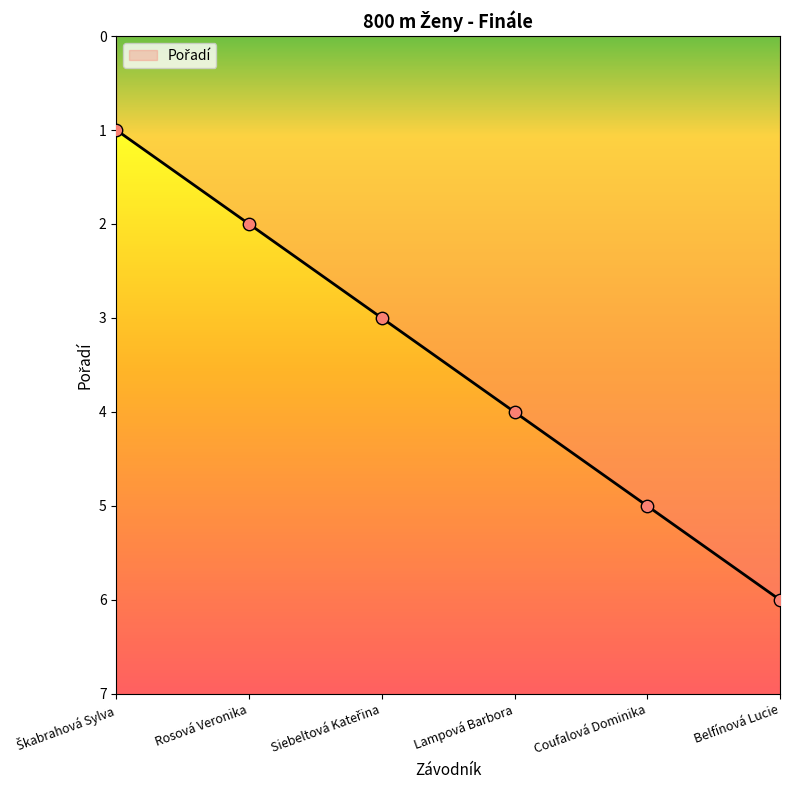

Which has a higher value, Belfínová Lucie or Coufalová Dominika?

Belfínová Lucie